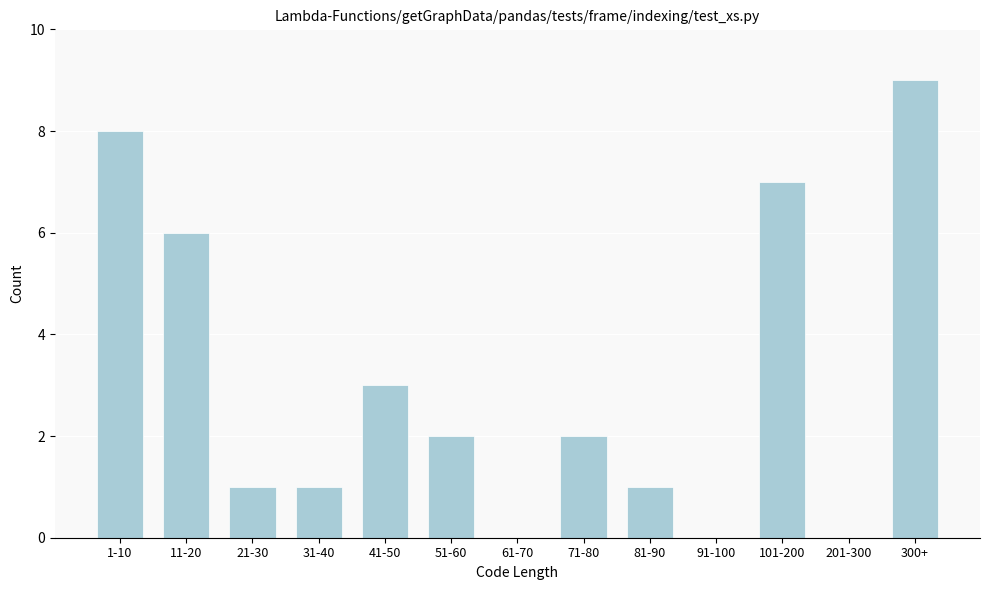

Reading left to right, list all the values displayed in this chart.

1-10=8	11-20=6	21-30=1	31-40=1	41-50=3	51-60=2	61-70=0	71-80=2	81-90=1	91-100=0	101-200=7	201-300=0	300+=9